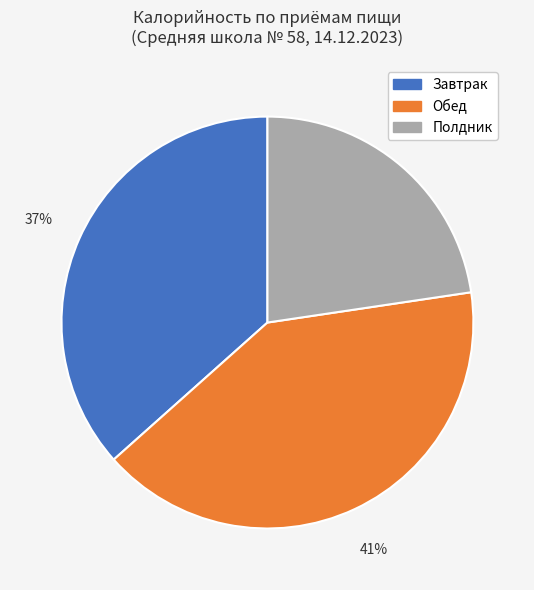

Is there a majority slice in this chart?

No